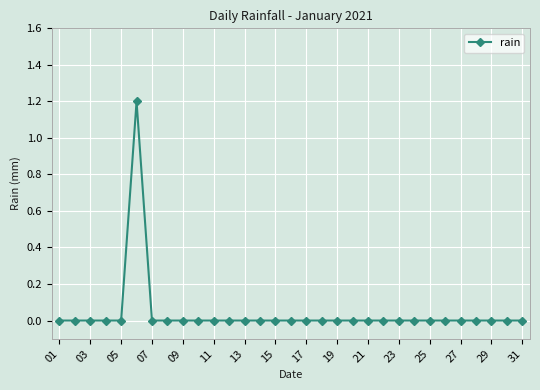

How many categories are shown in the chart?

31